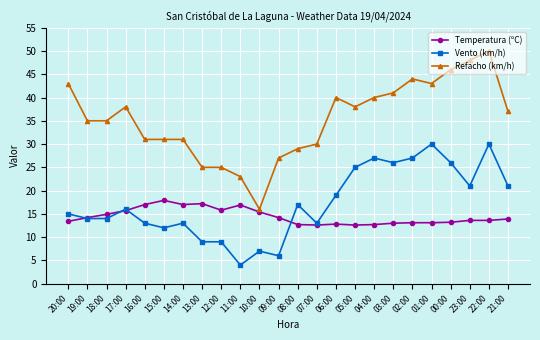

What is the sum of the Refacho (km/h) values at 09:00 and 15:00?

58.0